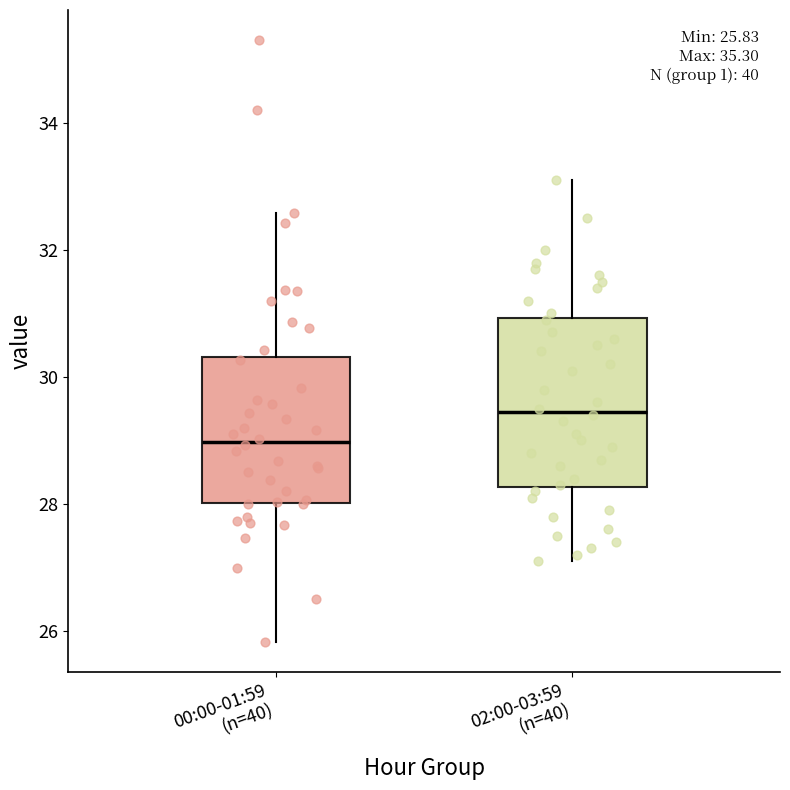

Comparing the boxes themselves (not the whiskers), which one is the tallest?

02:00-03:59 (n=40)